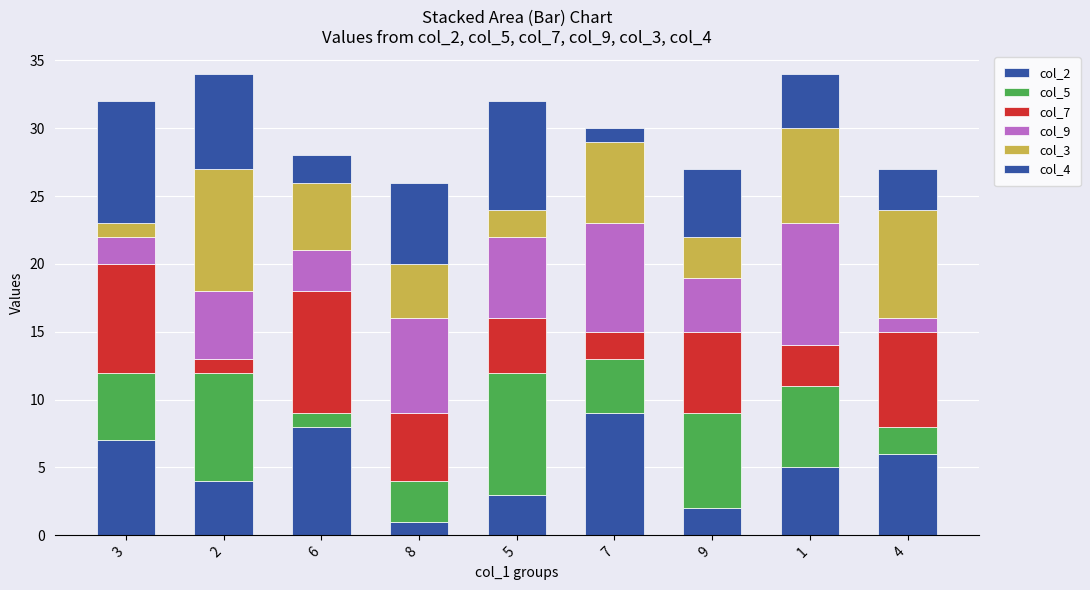

How many data points does each series have?

9